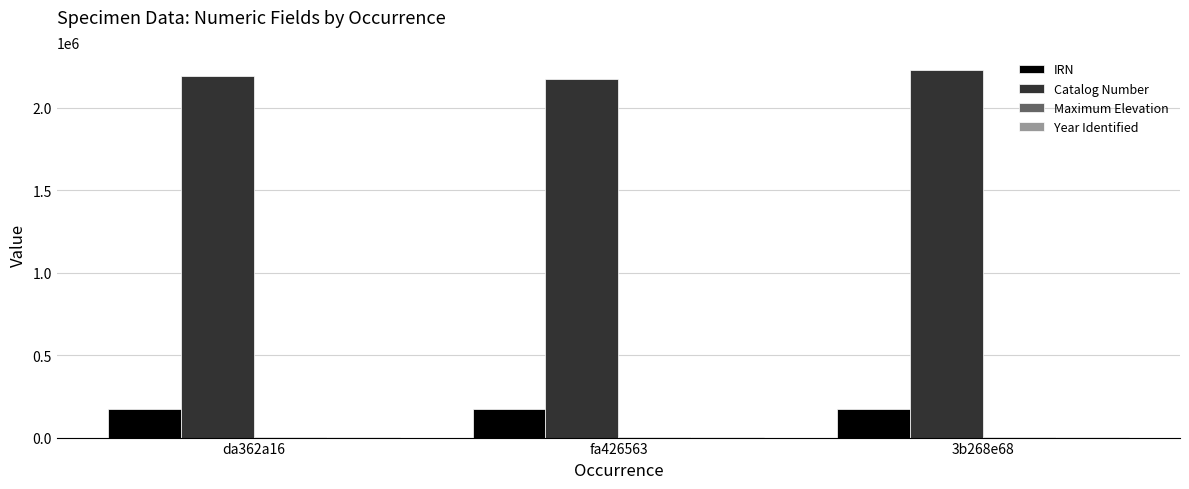

What is the highest value of the IRN series?

171054